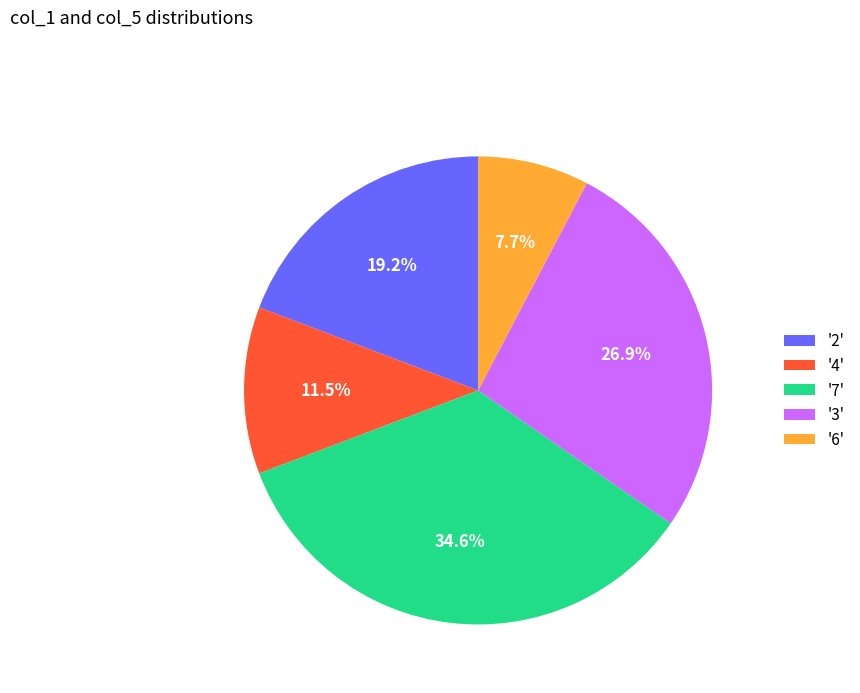

Which has a higher value, '7' or '6'?

'7'